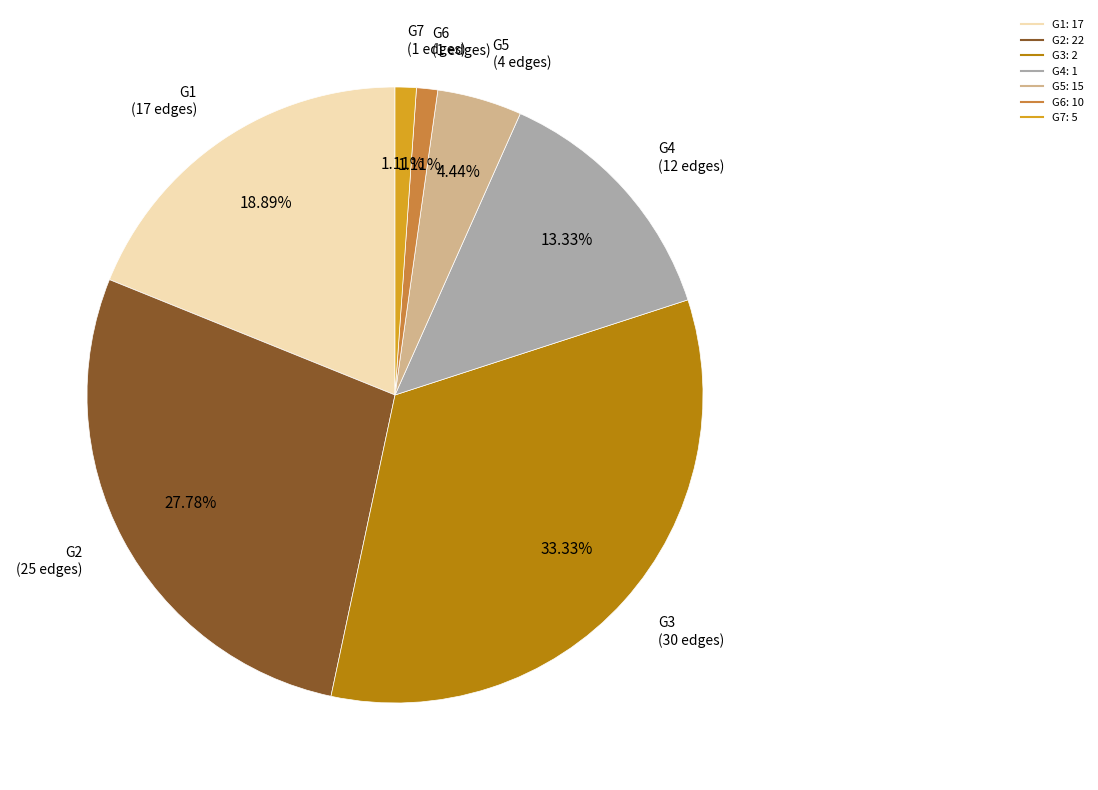

Does any single category account for the majority?

No